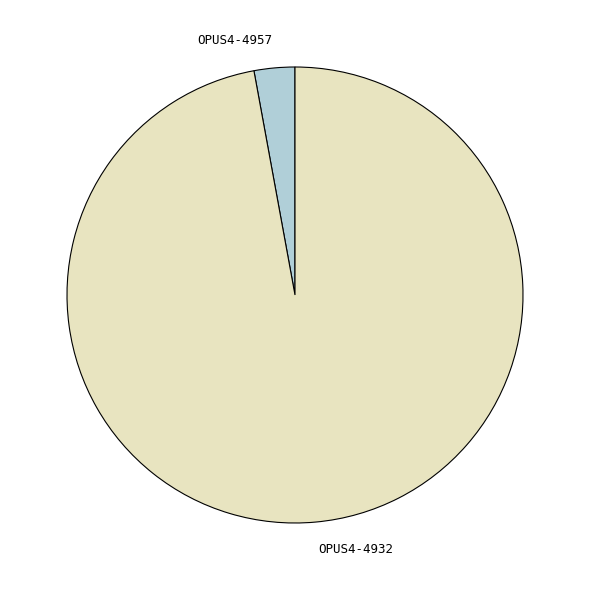

Is it true that OPUS4-4957 is 14% of the pie?

False